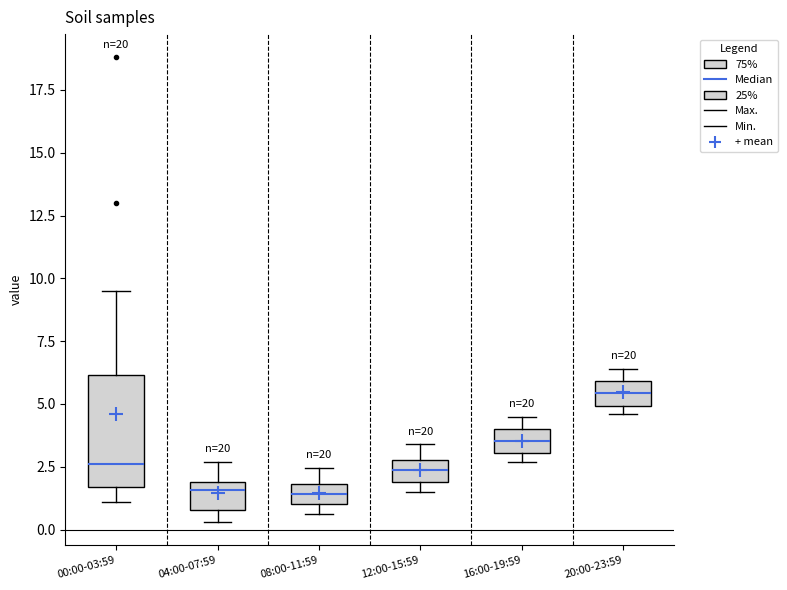

Reading left to right, read every box against the y-axis: the position of its median line, the range the box covers, and the ends of its whiskers. The values are not printed on the chart, so give them approximately, as read against the axis.

00:00-03:59: median 2.5, box 1.5 to 6.0, whiskers 1.0 to 9.5
04:00-07:59: median 1.5, box 1.0 to 2.0, whiskers 0.5 to 2.5
08:00-11:59: median 1.5, box 1.0 to 2.0, whiskers 0.5 to 2.5
12:00-15:59: median 2.5, box 2.0 to 3.0, whiskers 1.5 to 3.5
16:00-19:59: median 3.5, box 3.0 to 4.0, whiskers 2.5 to 4.5
20:00-23:59: median 5.5, box 5.0 to 6.0, whiskers 4.5 to 6.5